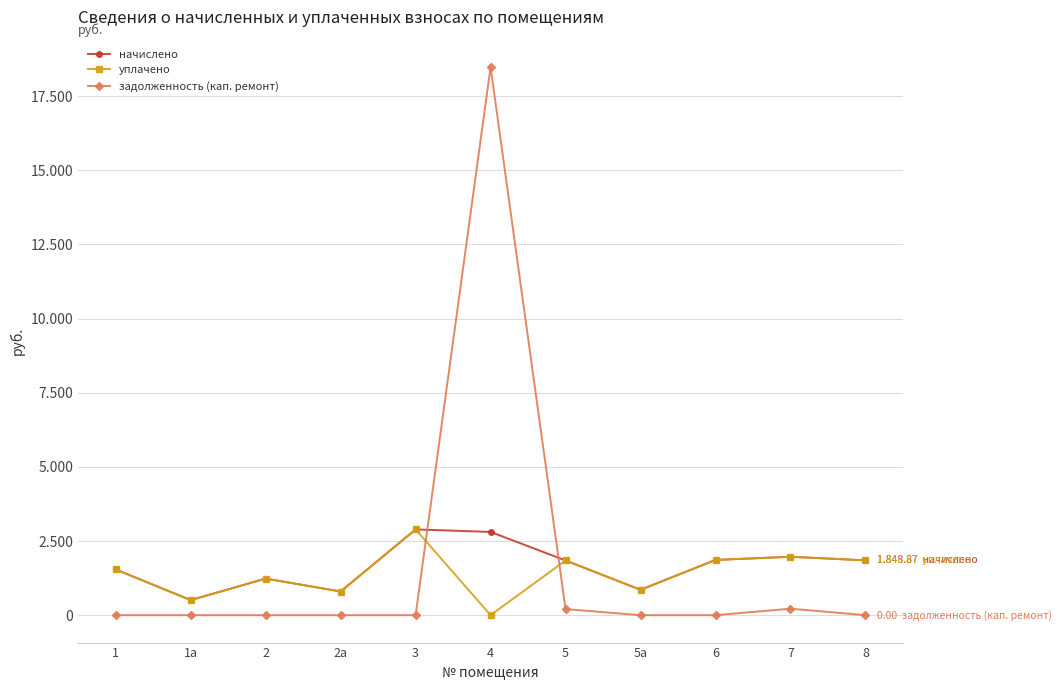

Which series changed the most between 5а and 7?

начислено